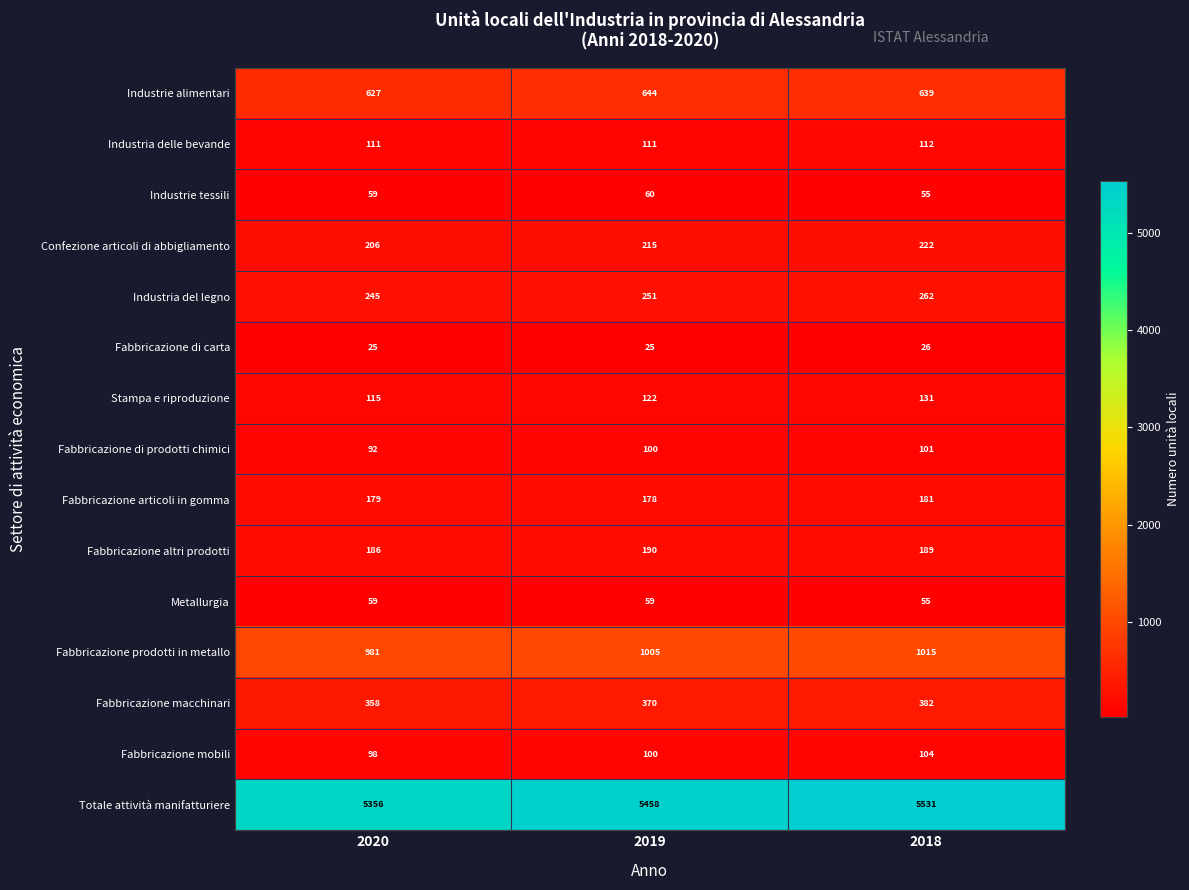

What is the minimum value for Industria delle bevande?

111